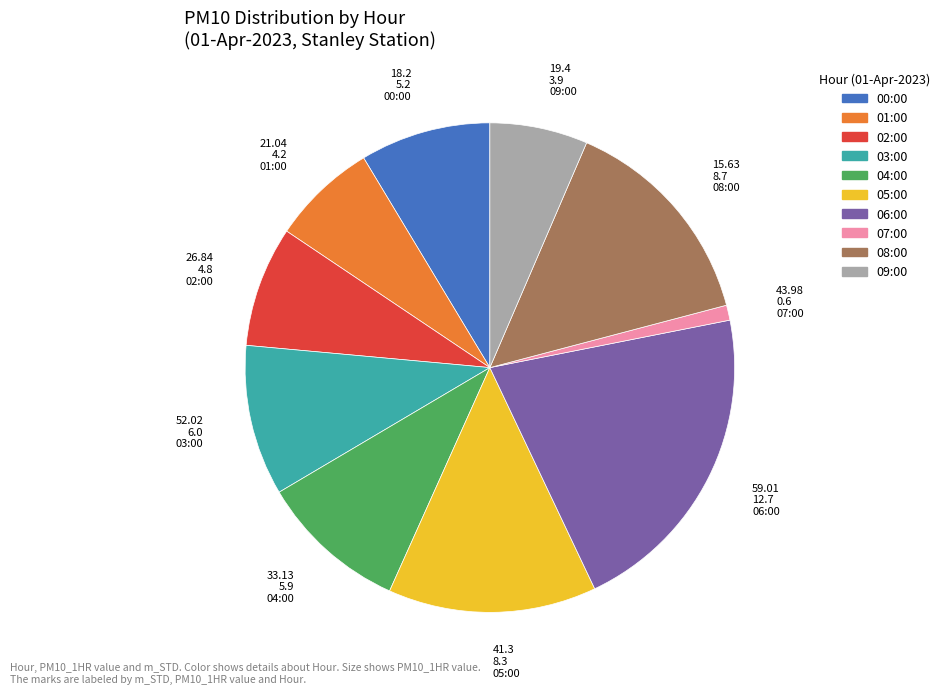

Does any single category account for the majority?

No